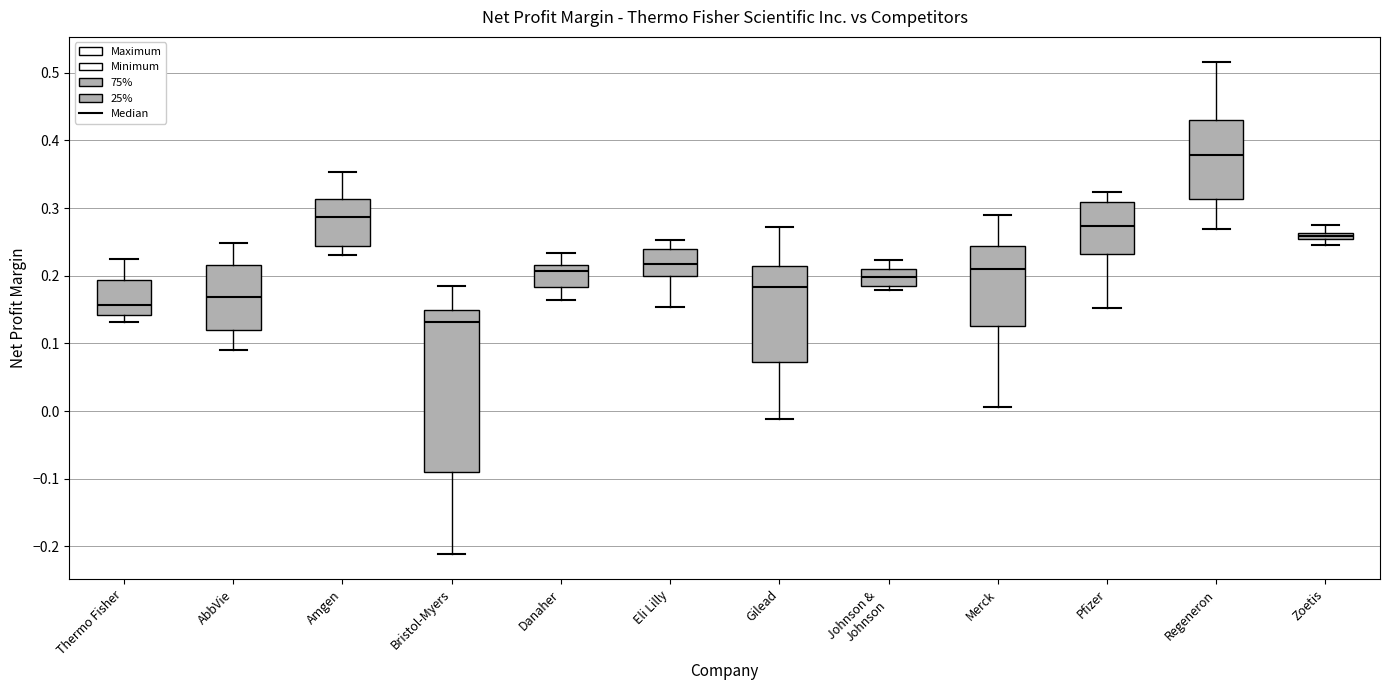

Where is the lower edge of the box for Johnson & Johnson on the y-axis? The values are not printed on the chart, so give them approximately, as read against the axis.

0.19